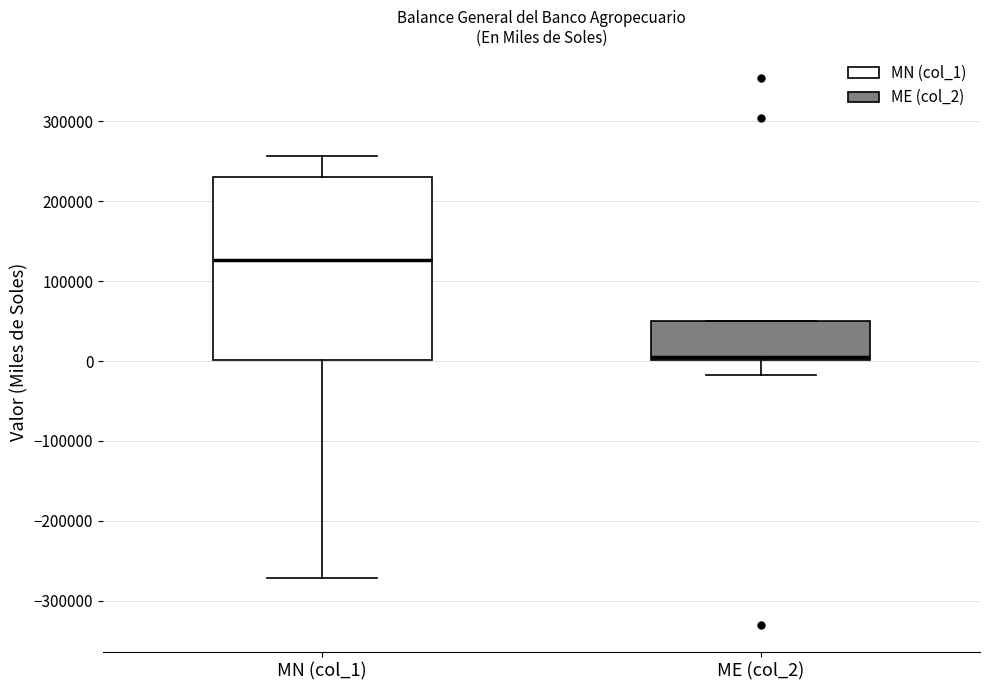

Reading left to right, transcribe this box plot: for each box, give where its median line is, the range the box spans, and where its two whiskers end, as read against the y-axis. The values are not printed on the chart, so give them approximately, as read against the axis.

MN (col_1): median 130000, box 0 to 230000, whiskers -270000 to 260000
ME (col_2): median 0 (just above the box's lower edge), box 0 to 50000, whiskers -20000 to 50000